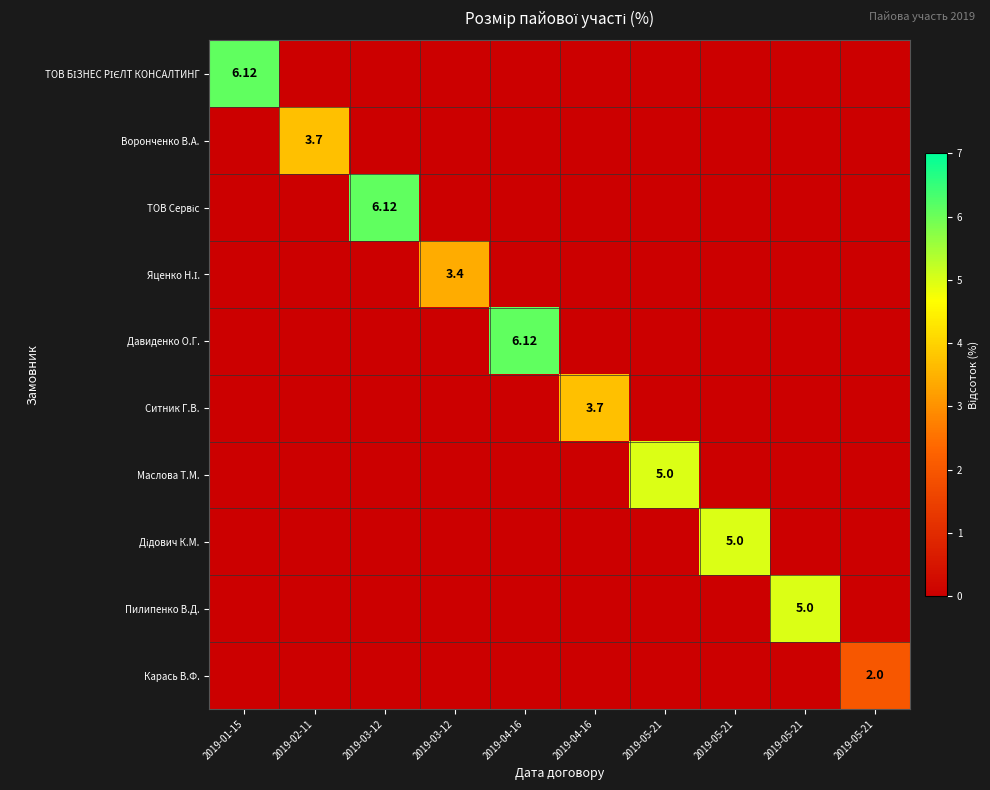

What is the maximum value for ТОВ БІЗНЕС РІЄЛТ КОНСАЛТИНГ?

6.1